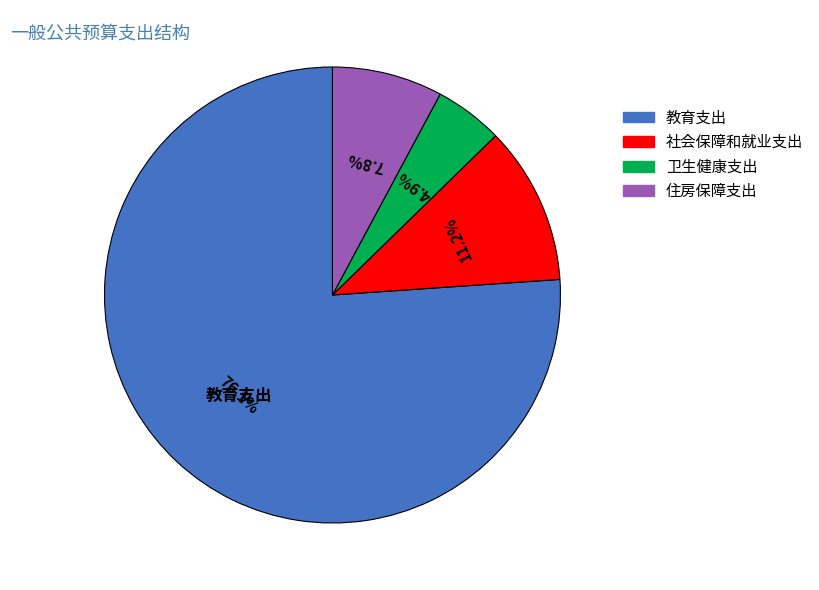

What percentage is the 住房保障支出 slice, to the nearest percent?

8%